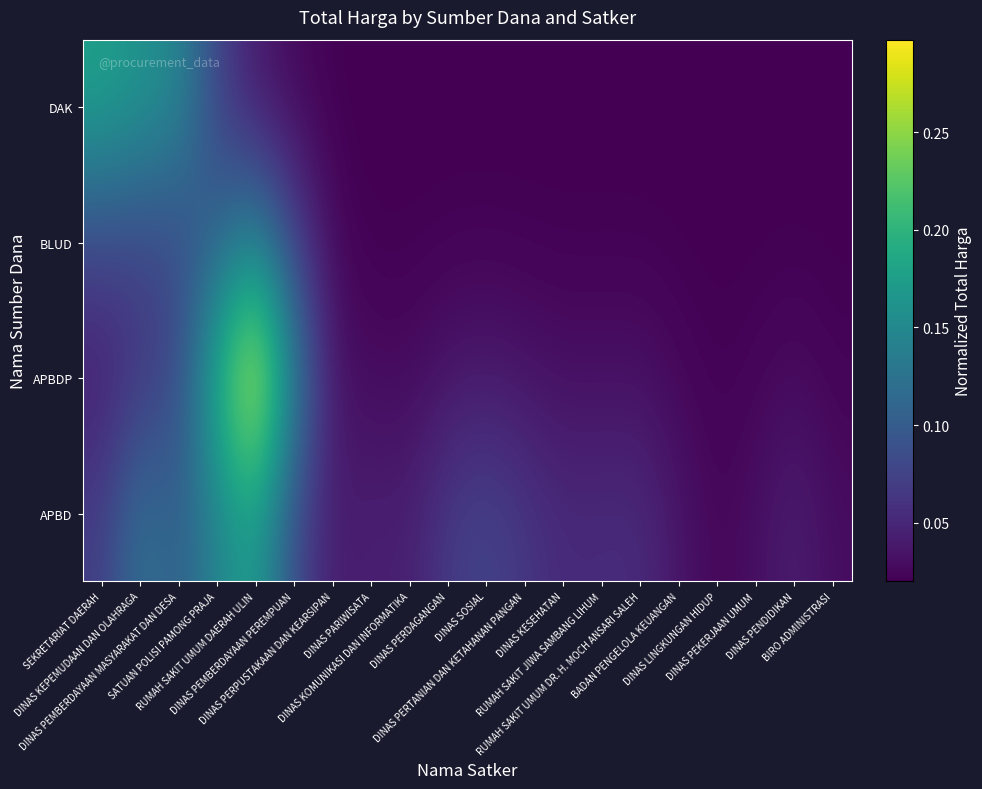

Between DINAS PENDIDIKAN and DINAS LINGKUNGAN HIDUP, which is larger?

DINAS PENDIDIKAN